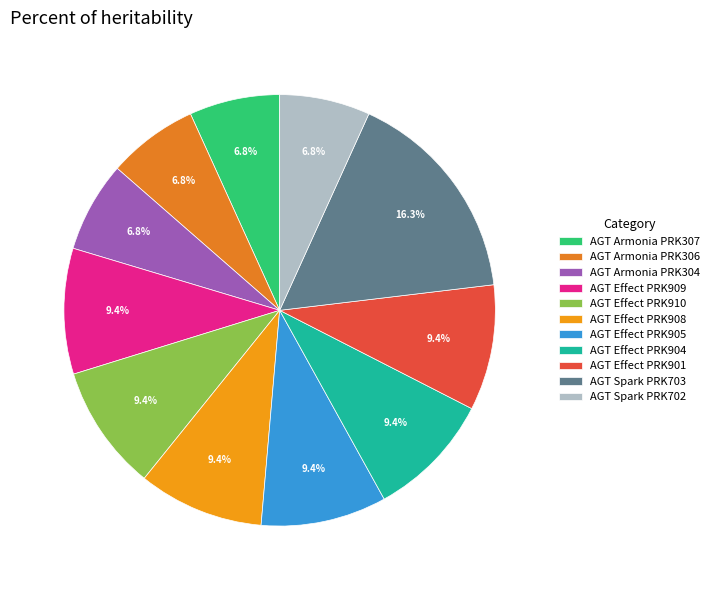

To the nearest percent, what percentage of the pie is AGT Spark PRK703?

16%